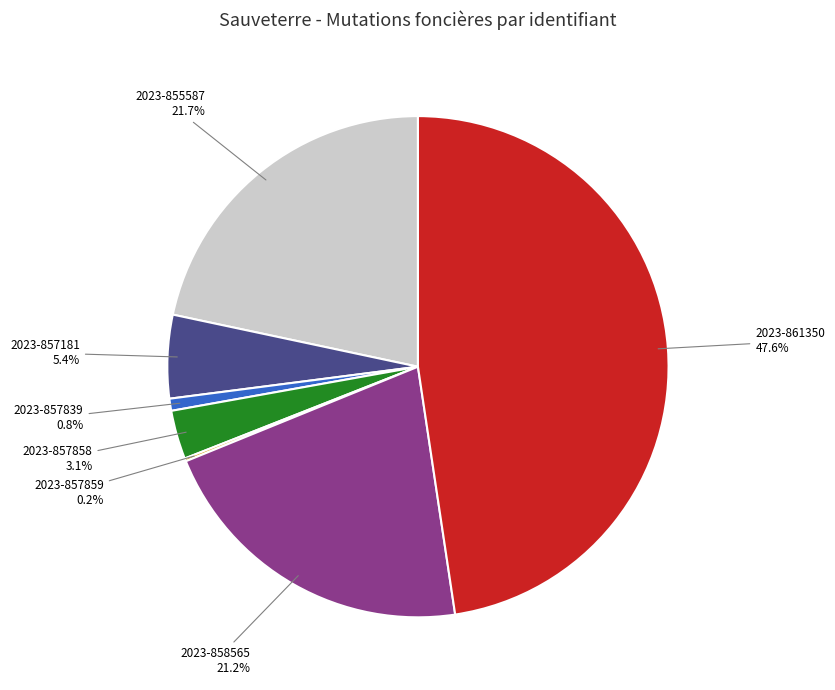

Is 2023-857181 the majority of the pie?

No